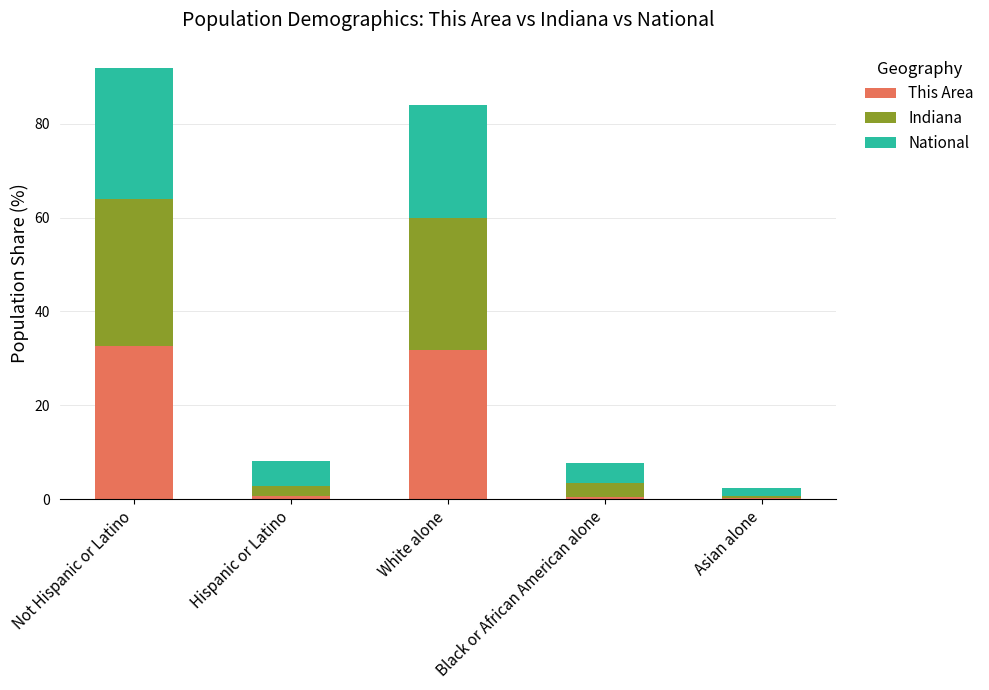

The value of This Area at White alone is 54.9. True or false?

False